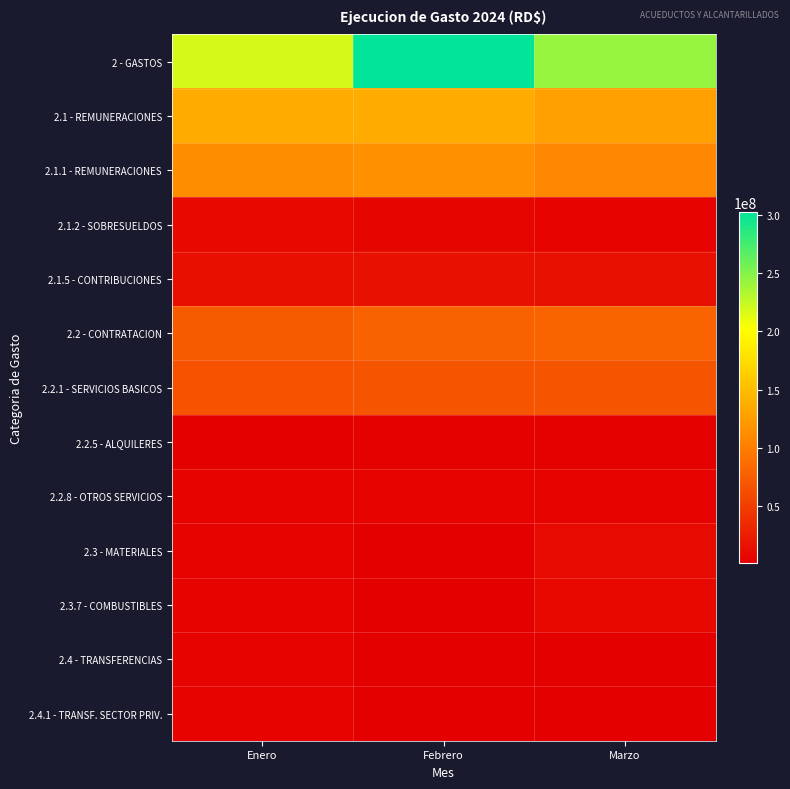

At which category is the sum across all series the highest?

Febrero